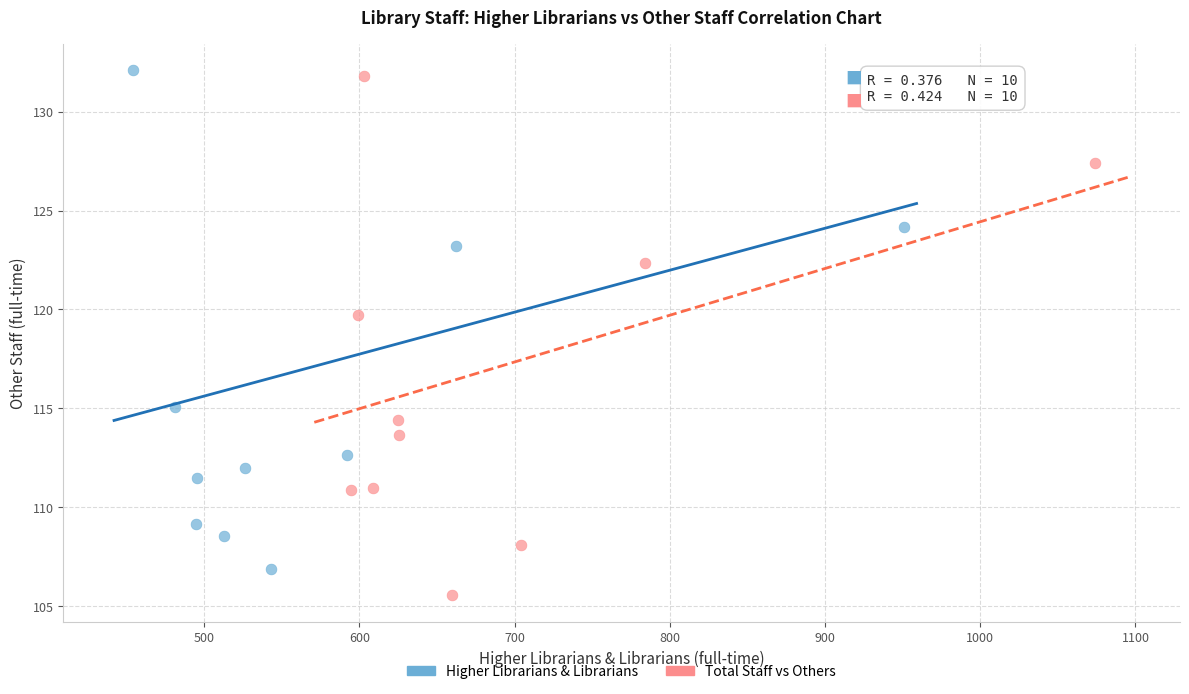

What are all the series names shown in the legend?

Higher Librarians & Librarians, Total Staff vs Others